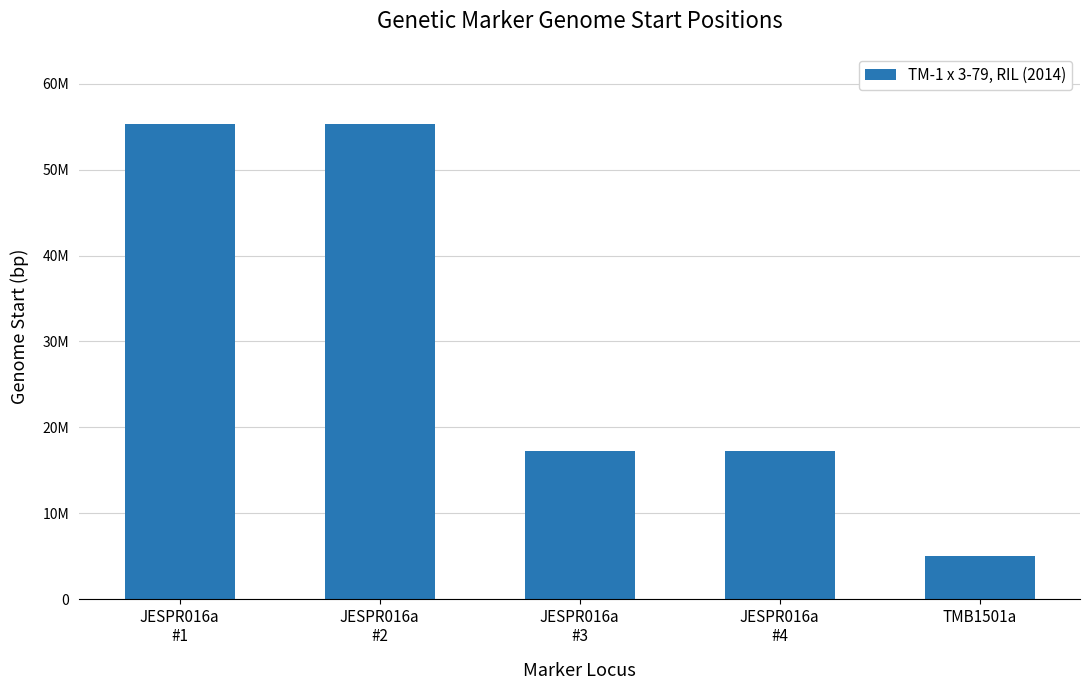

Are the bars horizontal?

No